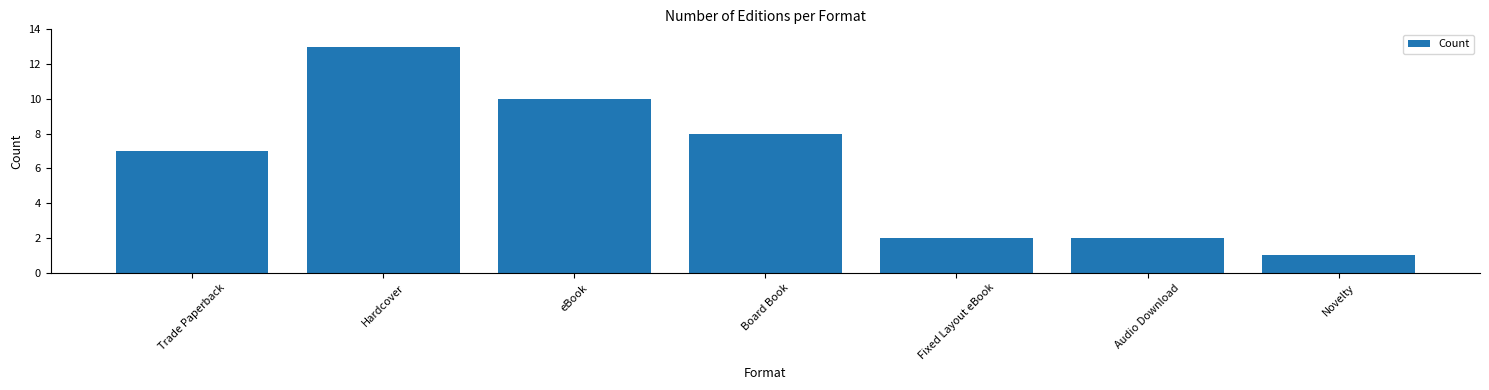

Reading left to right, what are all the values shown in this chart?

Trade Paperback=7	Hardcover=13	eBook=10	Board Book=8	Fixed Layout eBook=2	Audio Download=2	Novelty=1